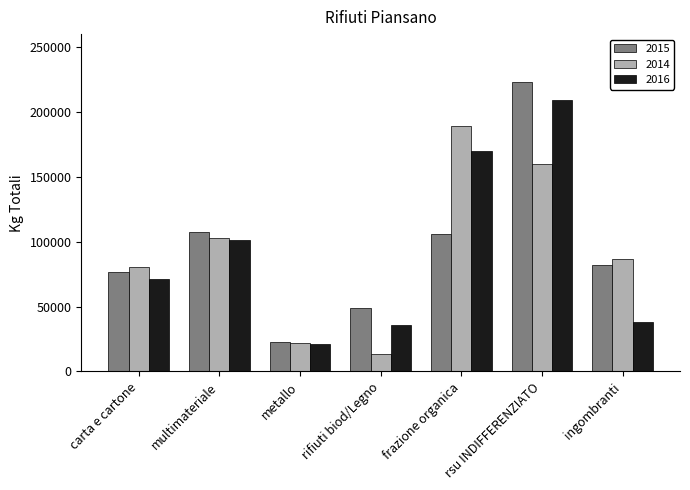

Which series changed the most between carta e cartone and metallo?

2014